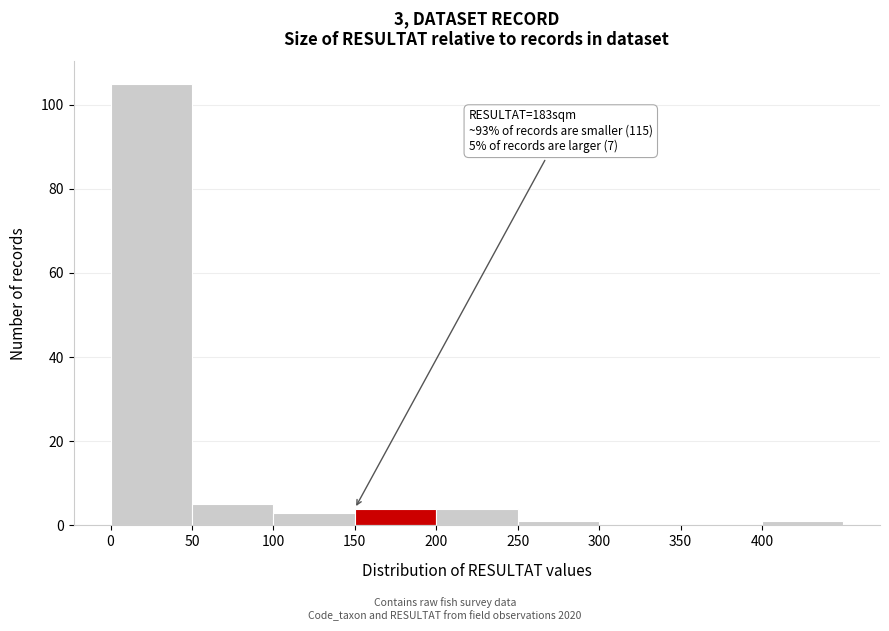

Over which range of the x-axis is the bar tallest?

0 to 50